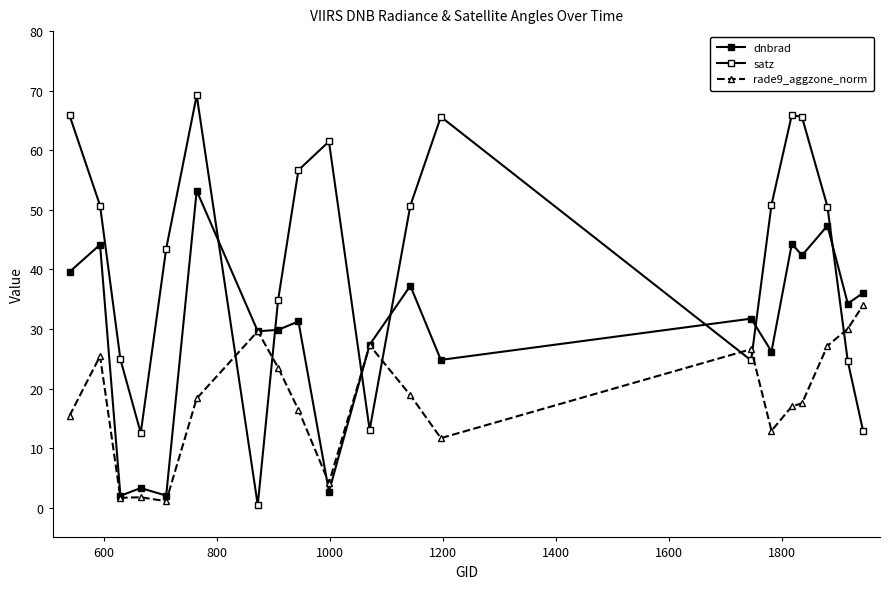

Reading left to right, list all the values displayed in this chart.

dnbrad: 39.6	44.2	2.0	3.3	2.0	53.2	29.6	29.8	31.3	2.7	27.3	37.2	24.8	31.7	26.2	44.3	42.4	47.3	34.3	36.0
satz: 65.9	50.7	24.9	12.5	43.5	69.2	0.4	34.8	56.7	61.5	13.1	50.7	65.6	24.7	50.8	66.0	65.6	50.5	24.6	12.9
rade9_aggzone_norm: 15.4	25.4	1.6	1.7	1.1	18.3	29.6	23.5	16.4	4.1	27.3	18.9	11.7	26.6	12.9	17.0	17.5	27.2	30.0	34.0